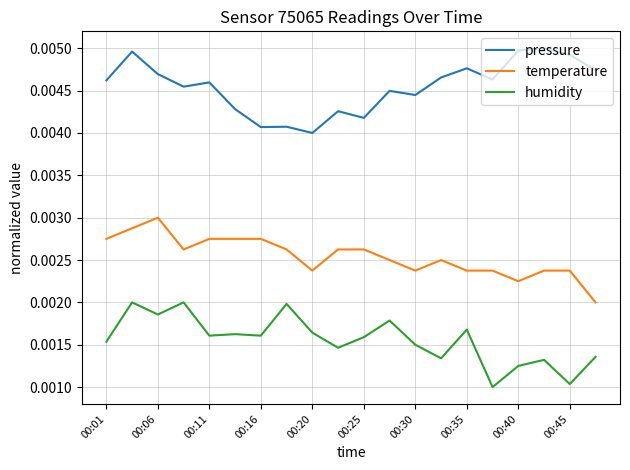

True or false: humidity and pressure intersect in this chart.

False